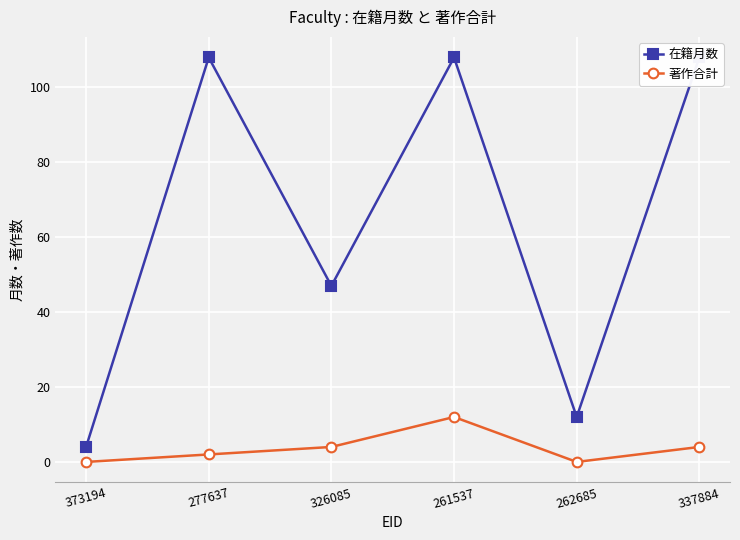

The value of 著作合計 at 373194 is 0. True or false?

True